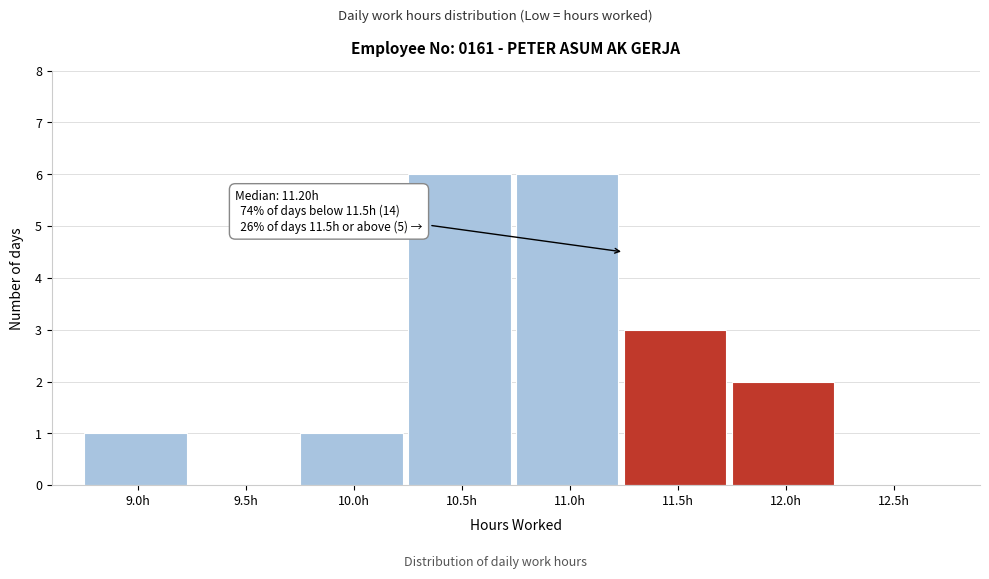

Reading left to right, extract all data points from this chart.

9.0h=1	9.5h=0	10.0h=1	10.5h=6	11.0h=6	11.5h=3	12.0h=2	12.5h=0